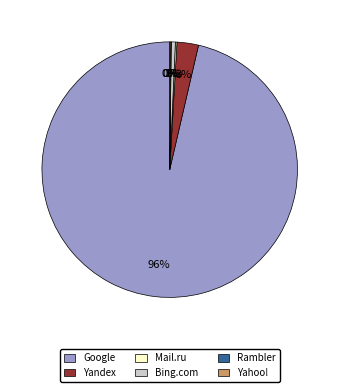

Which category has the biggest portion of the pie?

Google